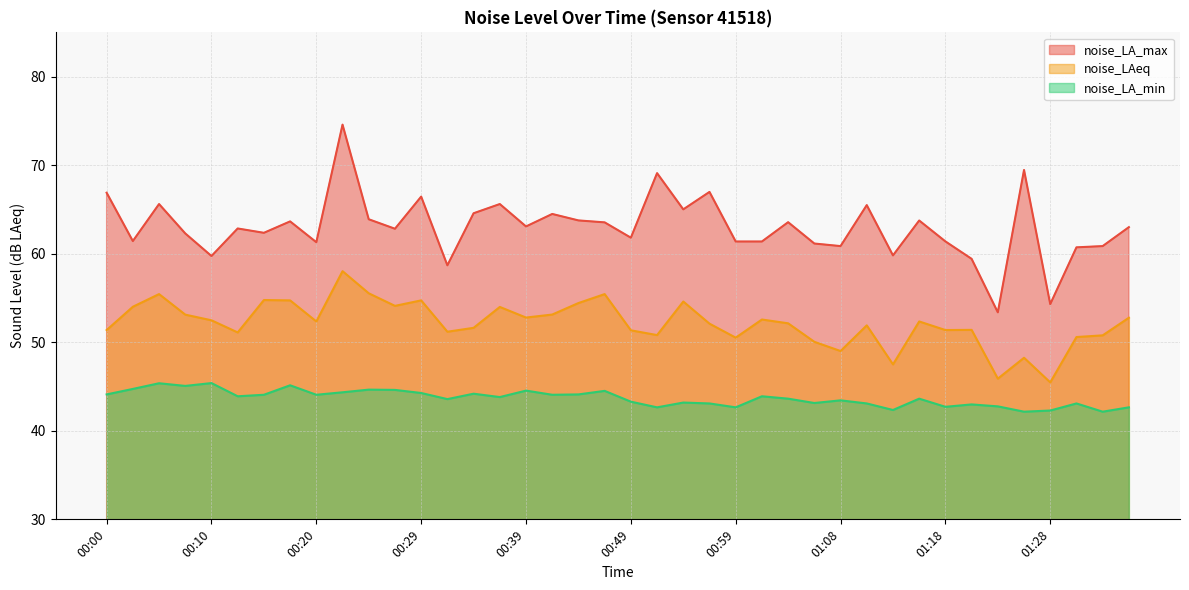

List the series in order of their overall mean, highest first.

noise_LA_max, noise_LAeq, noise_LA_min